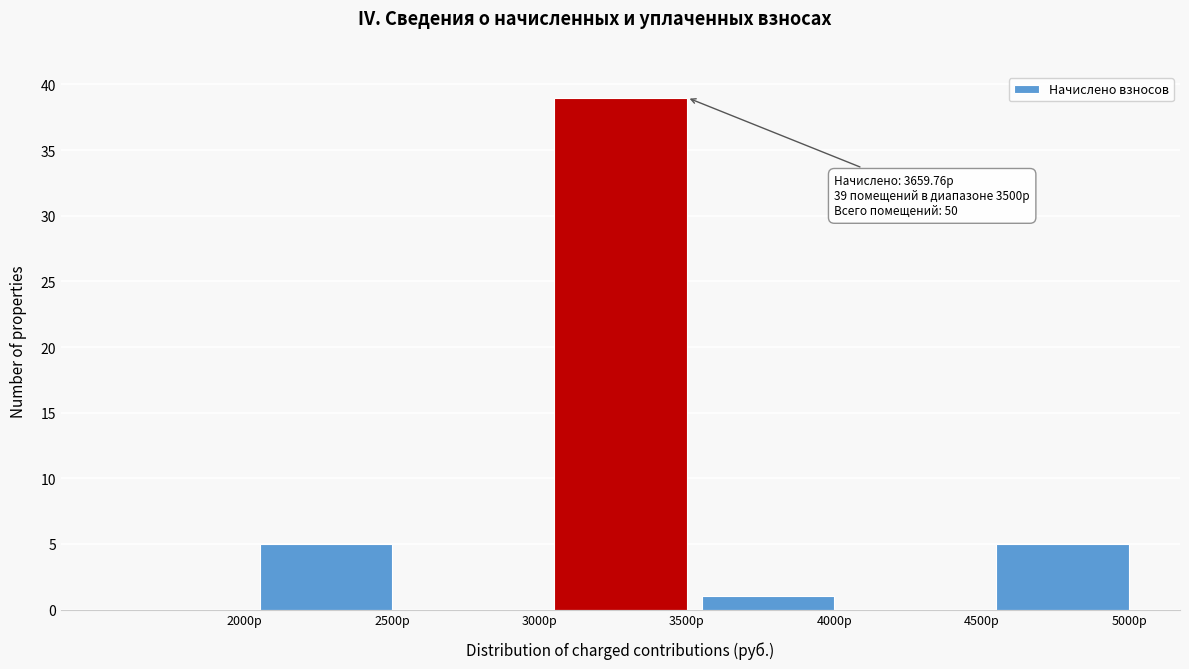

Reading left to right, transcribe all the data shown in this chart.

2000р=0	2500р=5	3000р=0	3500р=39	4000р=1	4500р=0	5000р=5